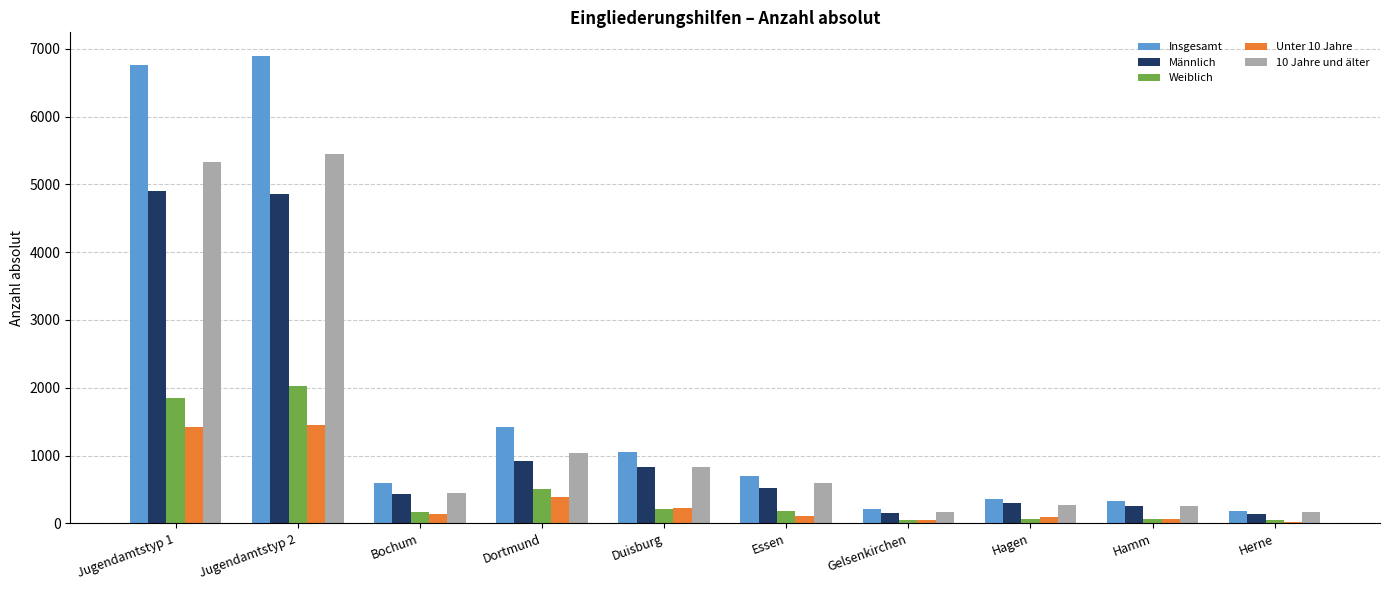

At which label does Unter 10 Jahre first exceed 139?

Jugendamtstyp 1